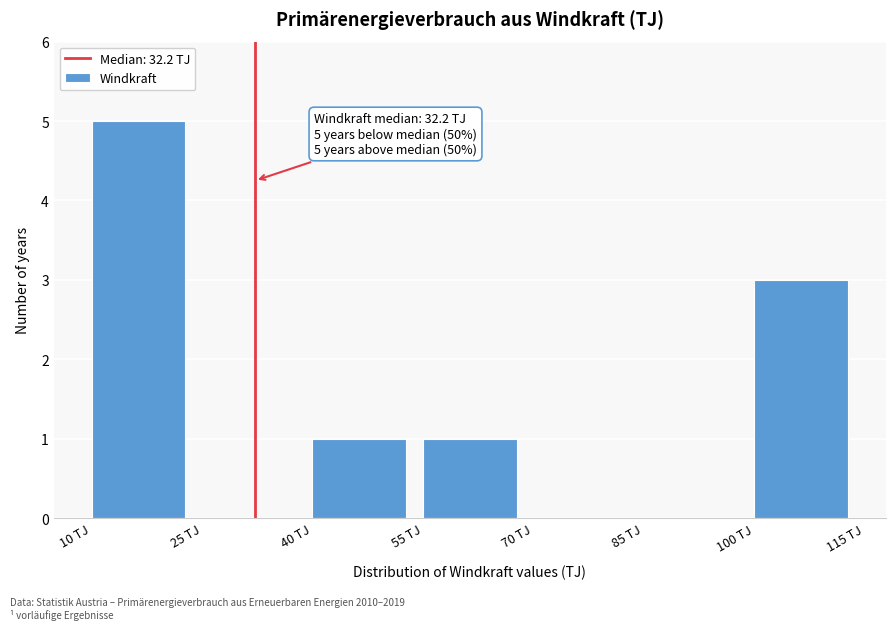

Over which range of the x-axis is the bar tallest?

10 to 25